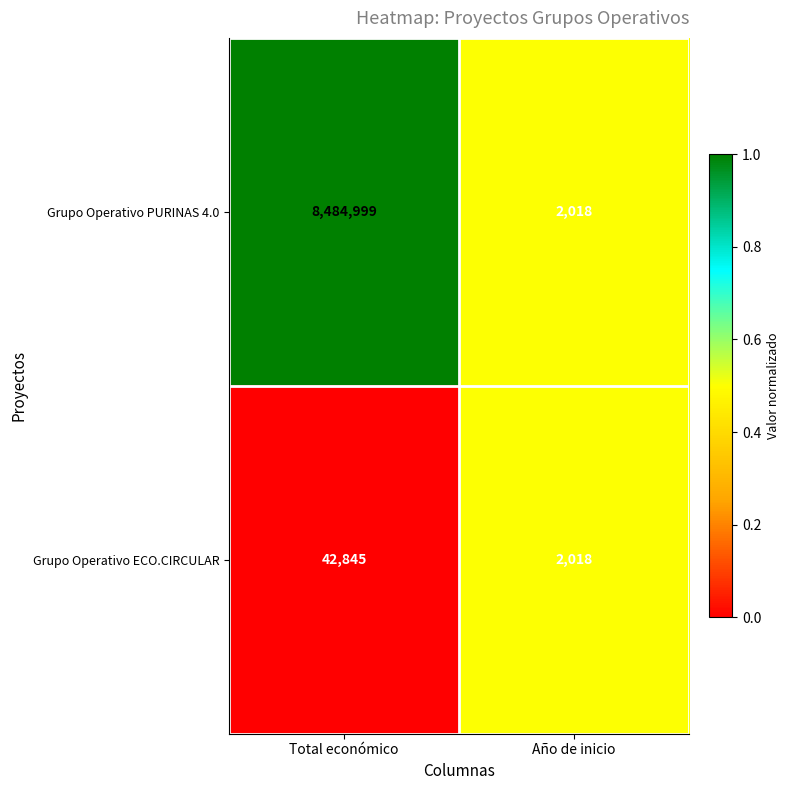

How many values in the Grupo Operativo PURINAS 4.0 series are below 8484999?

1